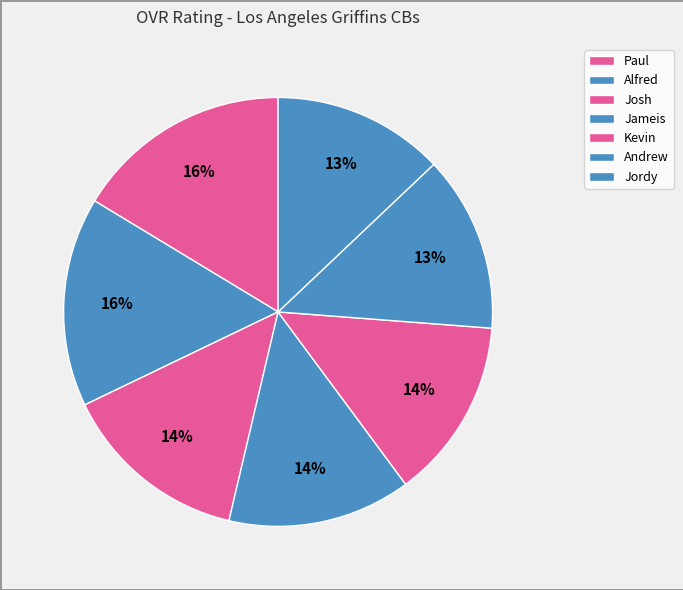

How many slices are in this pie chart?

7